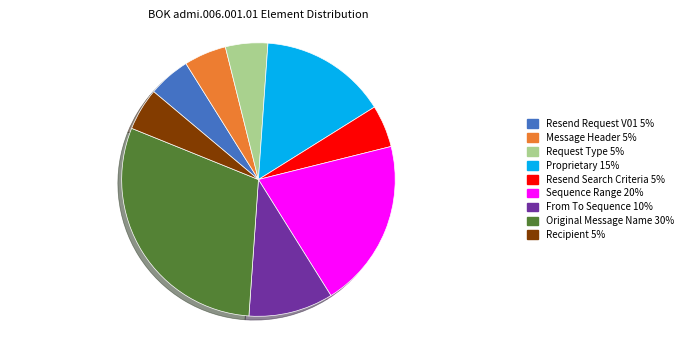

Which slice is the largest?

Original Message Name